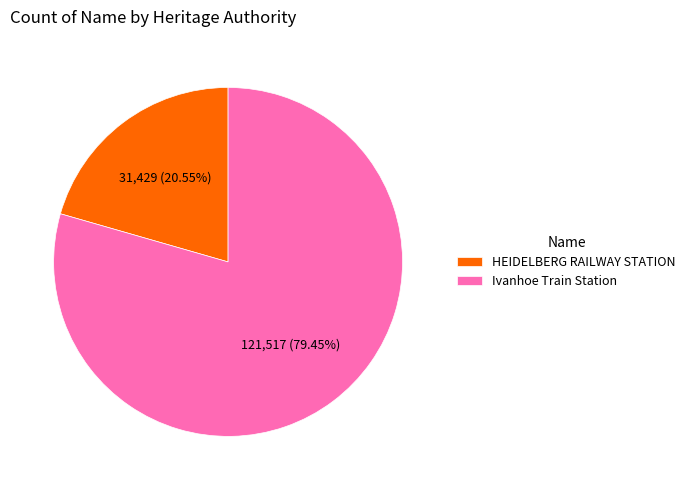

What percentage is the Ivanhoe Train Station slice, to the nearest percent?

79%